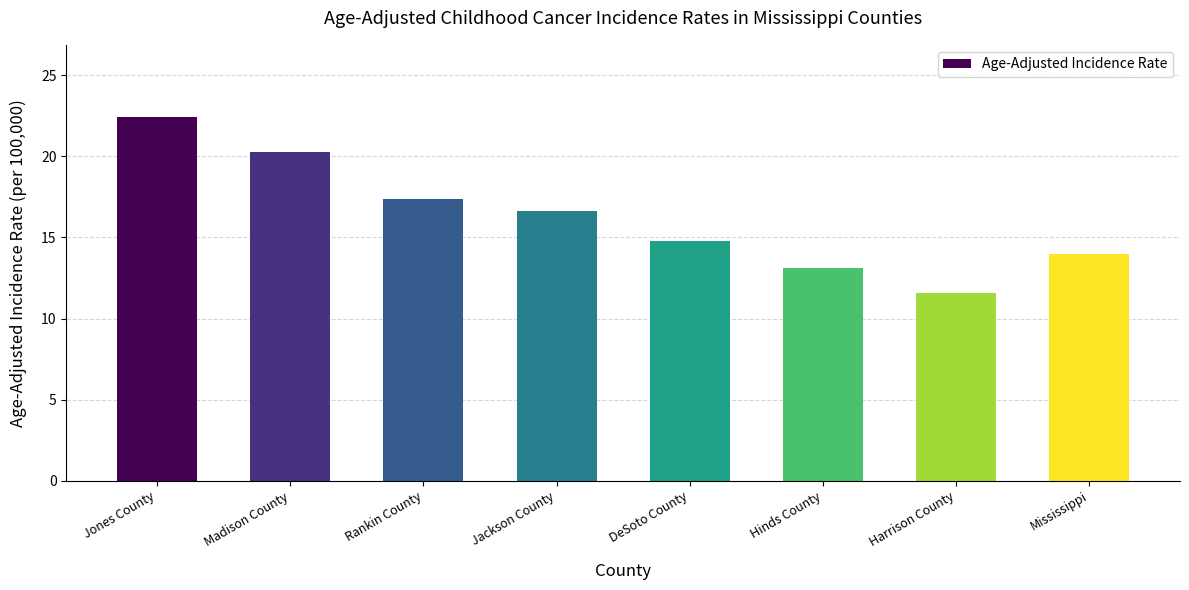

What is the change in value from Jones County to Hinds County?

-9.3